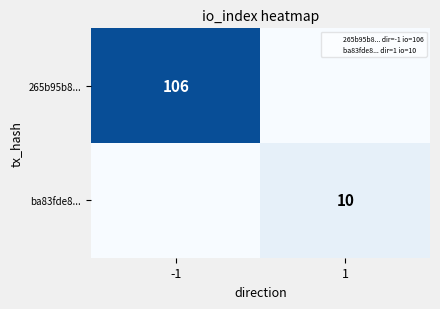

What is the spread (max minus min) of values at 1?

10